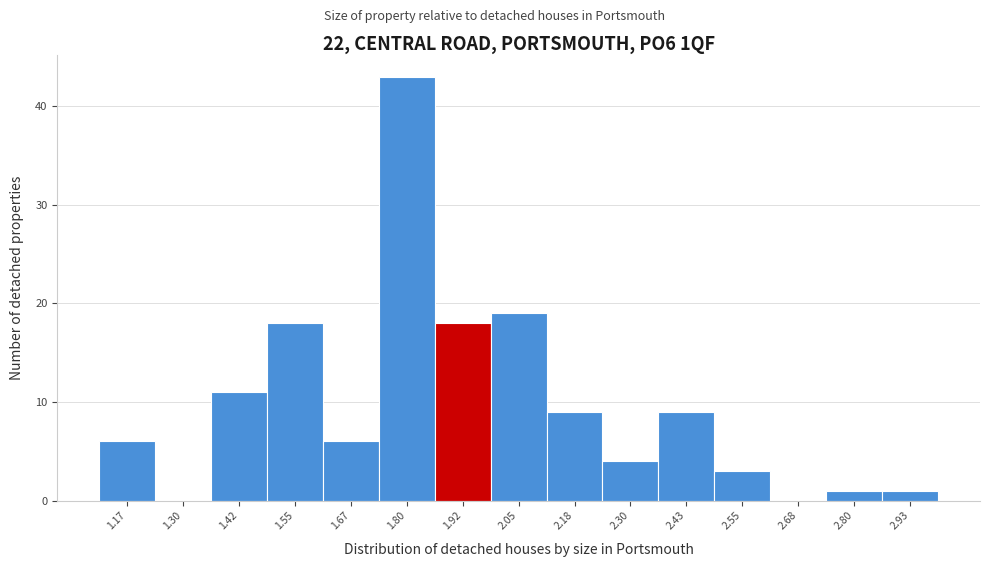

Reading left to right, transcribe this chart: for each bar, give the range it covers on the x-axis and its height. Neither the bar edges nor the heights are printed on the chart, so give them approximately, as read against the axes.

1.12 to 1.24: 6
1.24 to 1.36: 0
1.36 to 1.48: 11
1.48 to 1.62: 18
1.62 to 1.74: 6
1.74 to 1.86: 43
1.86 to 1.98: 18
1.98 to 2.12: 19
2.12 to 2.24: 9
2.24 to 2.36: 4
2.36 to 2.48: 9
2.48 to 2.62: 3
2.62 to 2.74: 0
2.74 to 2.86: 1
2.86 to 3.00: 1